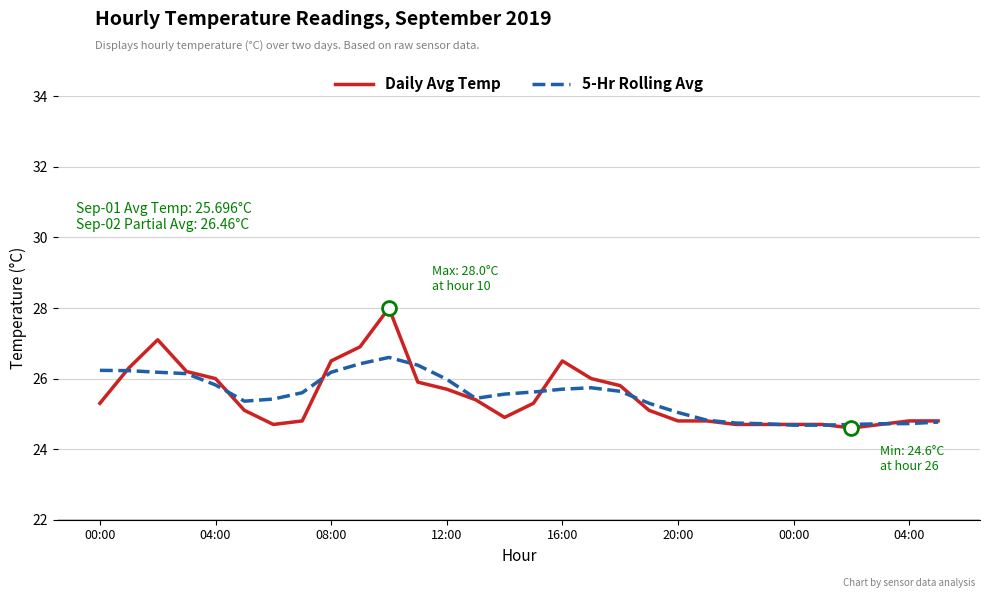

What is the smallest value displayed?

24.6